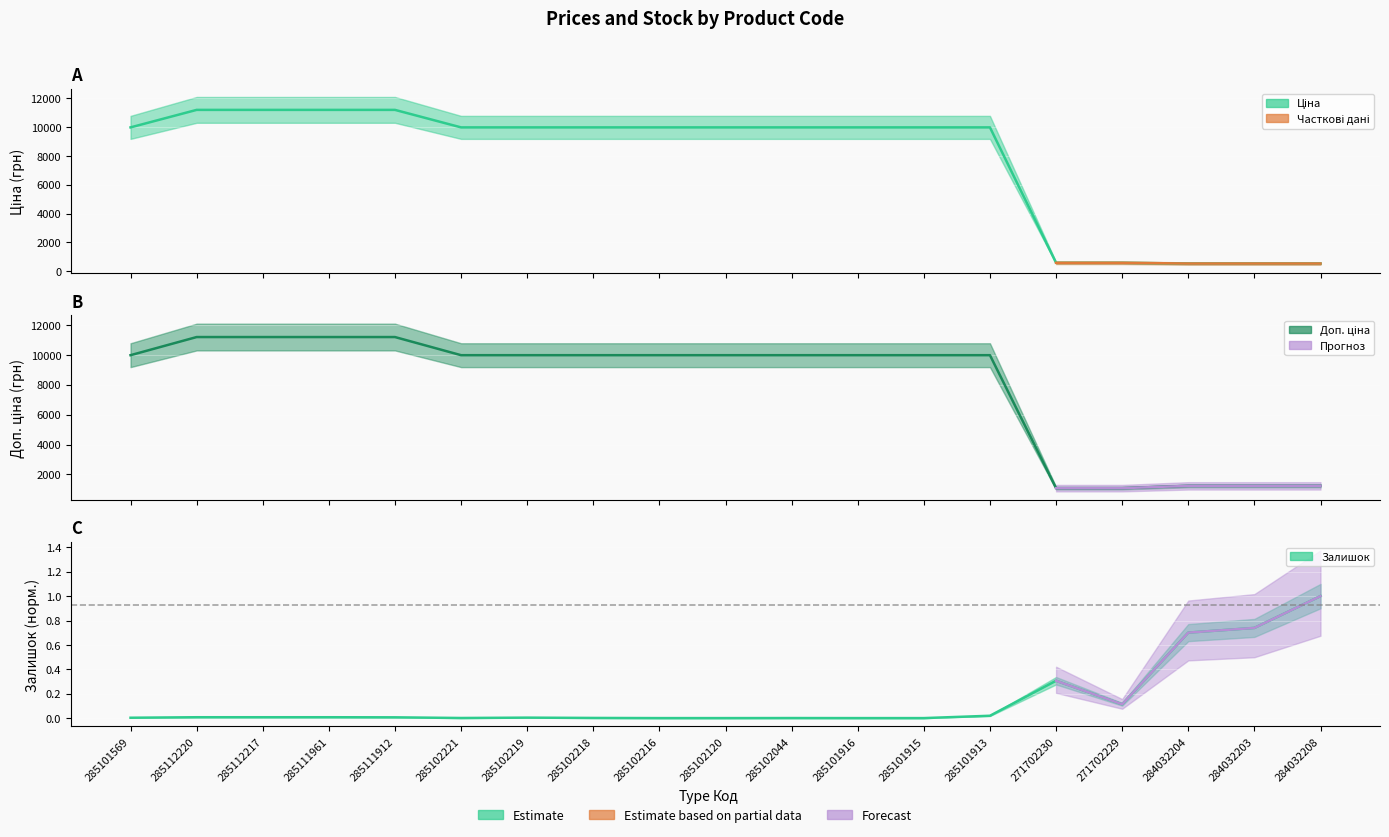

True or false: Доп. ціна and Залишок intersect in this chart.

False